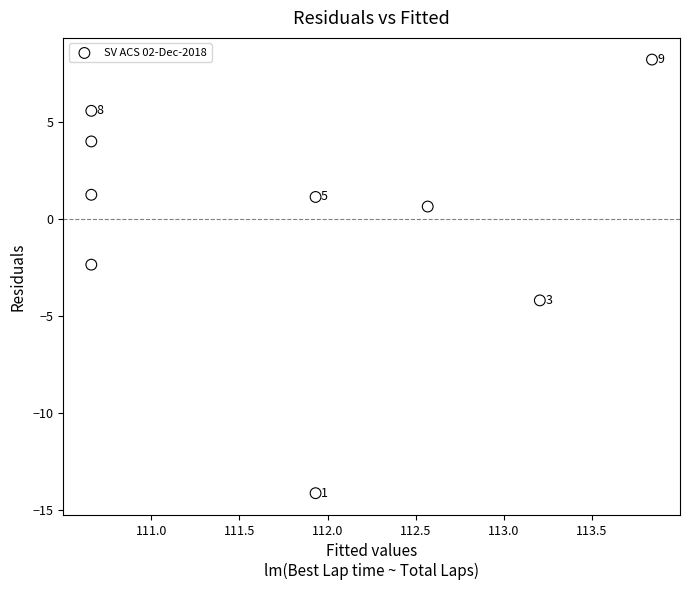

What is the range of X values (max minus min)?

3.2